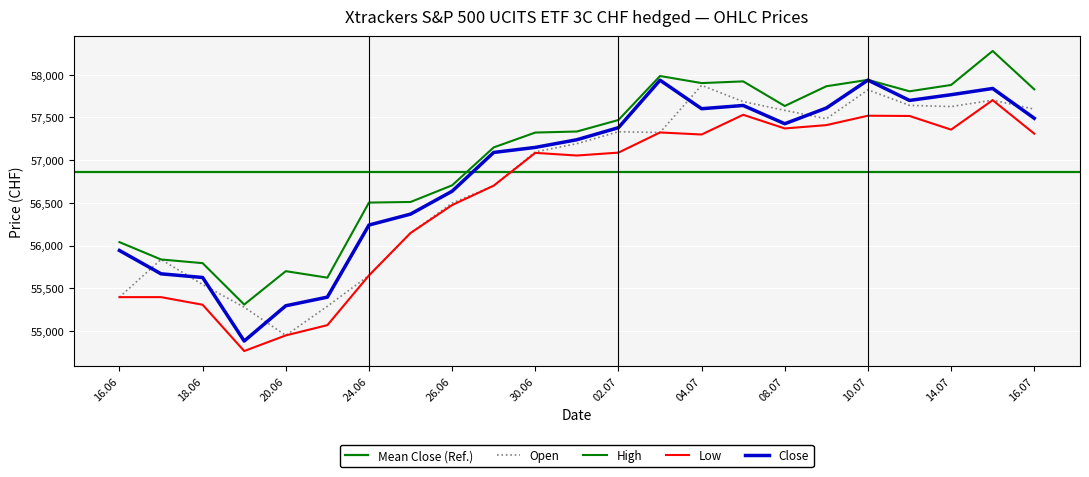

What is the label of the 20th point from the right?

19.06.2025